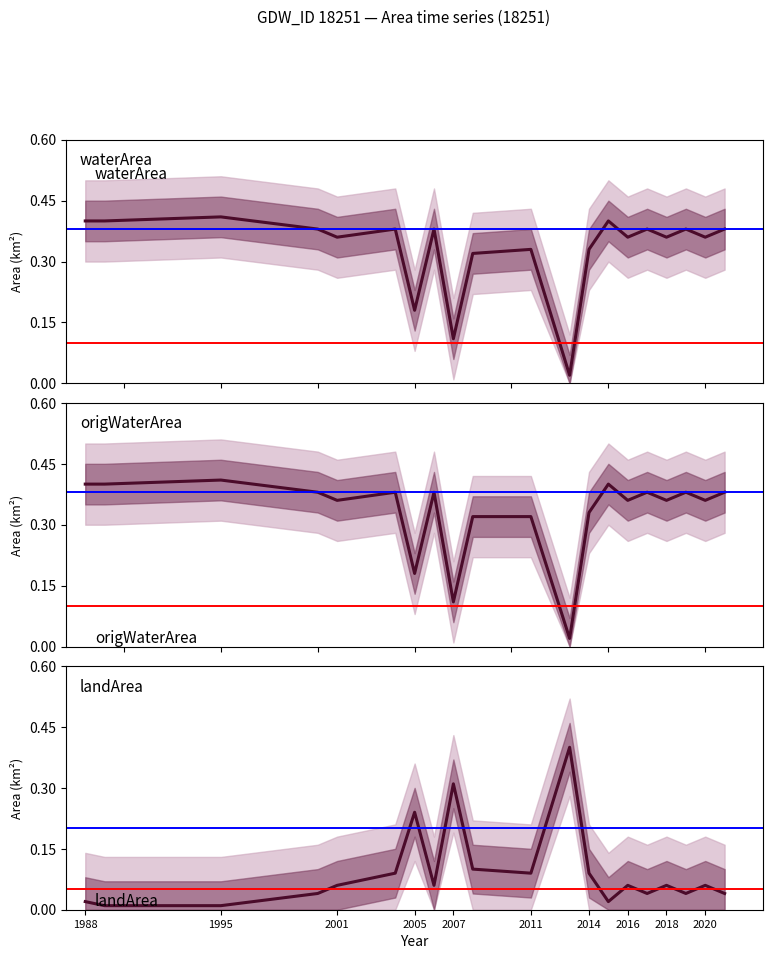

In landArea, how many points are higher than both neighbors (excluding endpoints)?

6